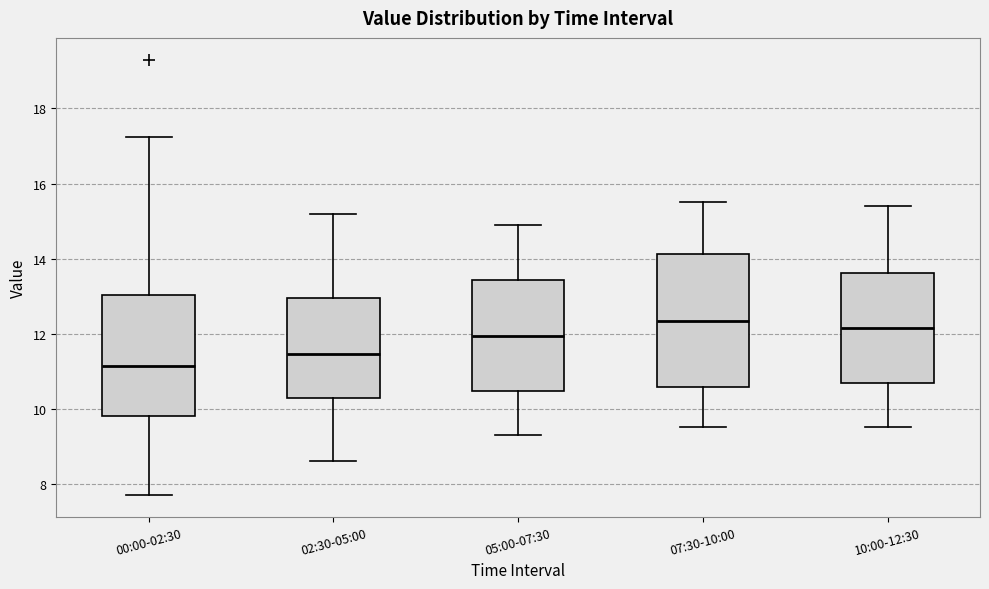

Which box is the tallest, from its lower edge to its upper edge?

07:30-10:00